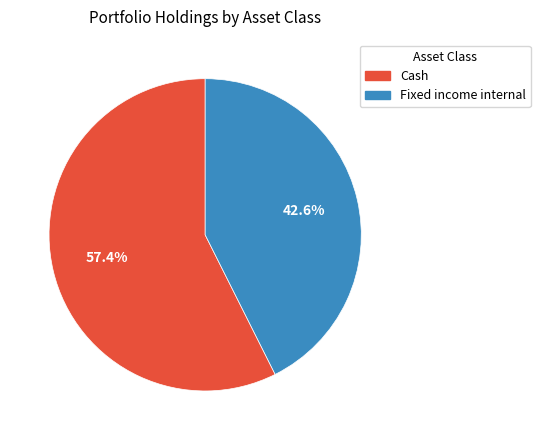

What is the smallest slice in the pie chart?

Fixed income internal